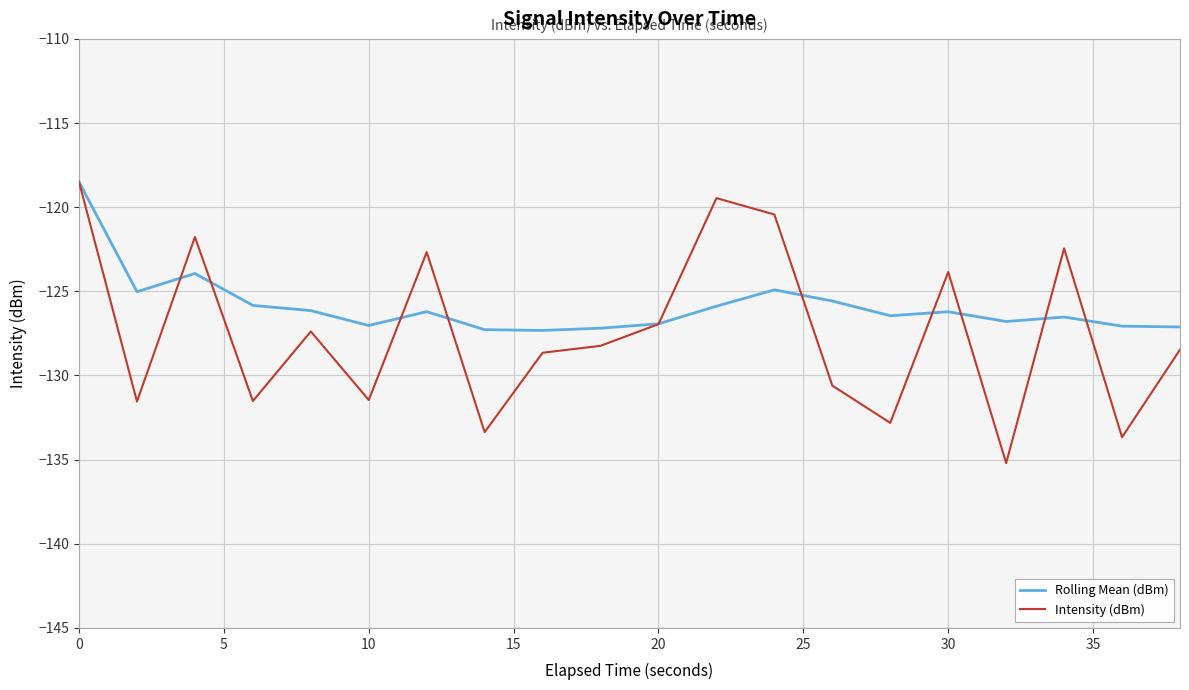

Which series has the widest spread of values?

Intensity (dBm)